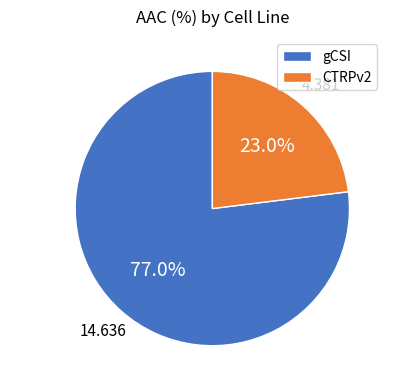

Combined, what portion of the pie is gCSI and CTRPv2?

100.0%